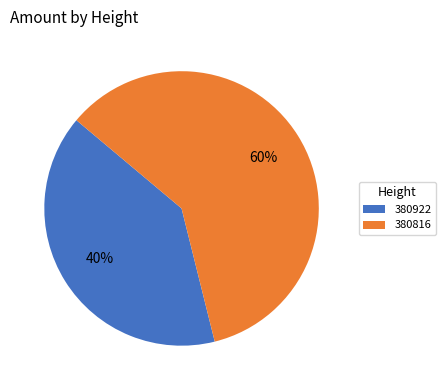

The 380922 slice represents 40% of the pie. True or false?

True